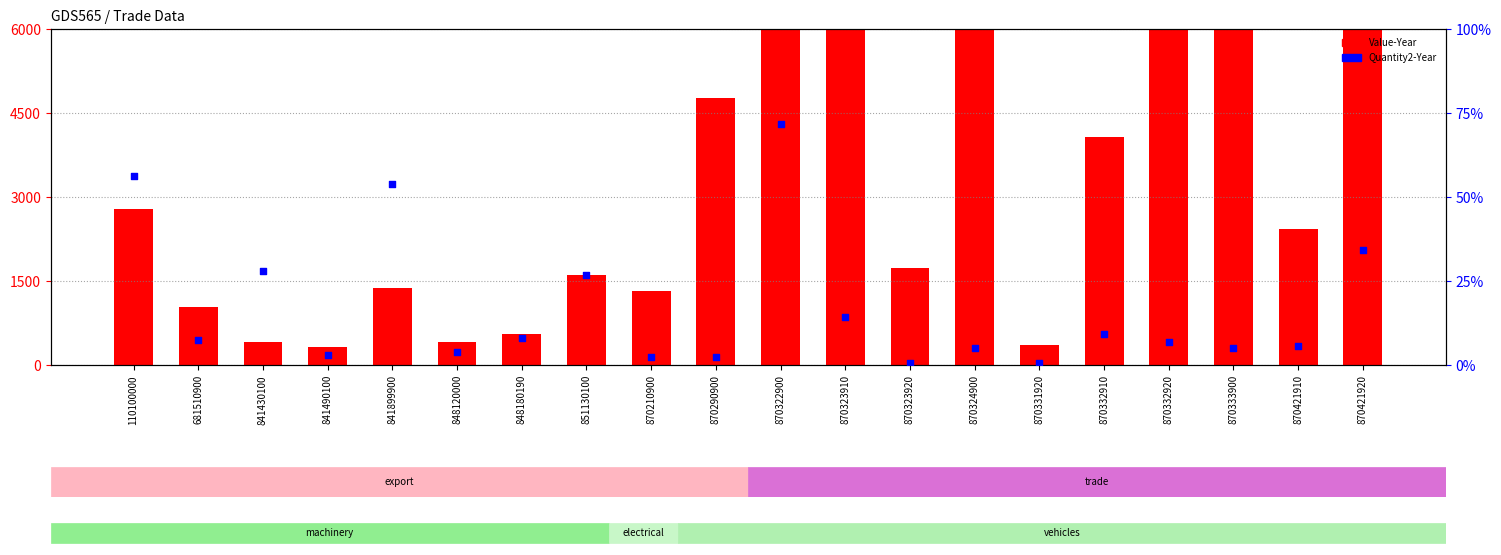

At which category is the sum across all series the highest?

870322900